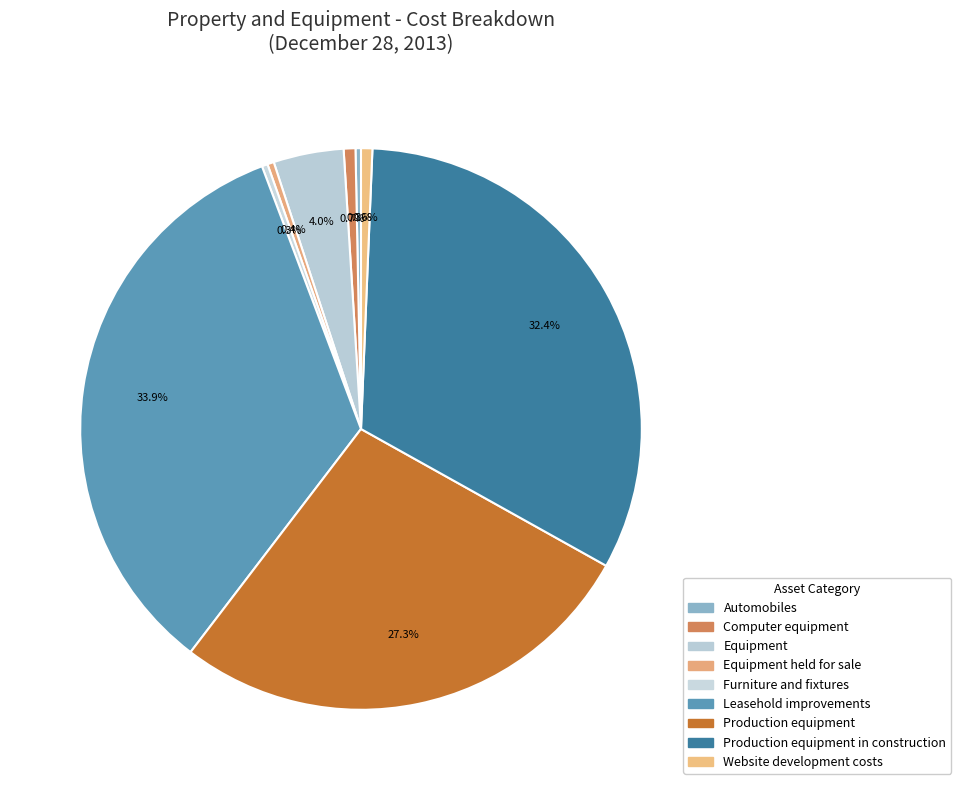

Count the number of slices in the pie.

9